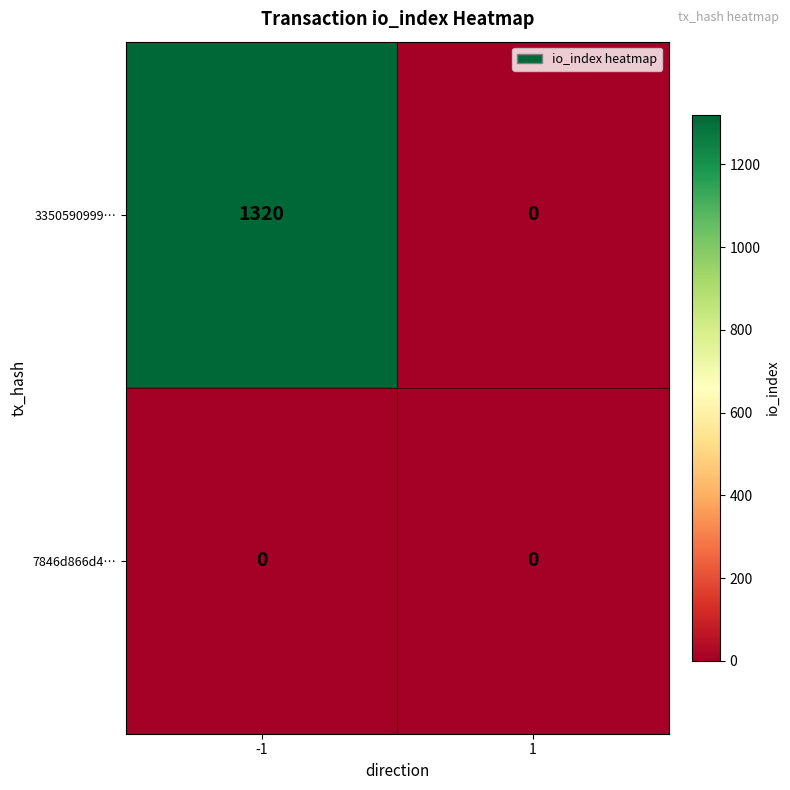

The value of 7846d866d4… at 1 is 0. True or false?

True